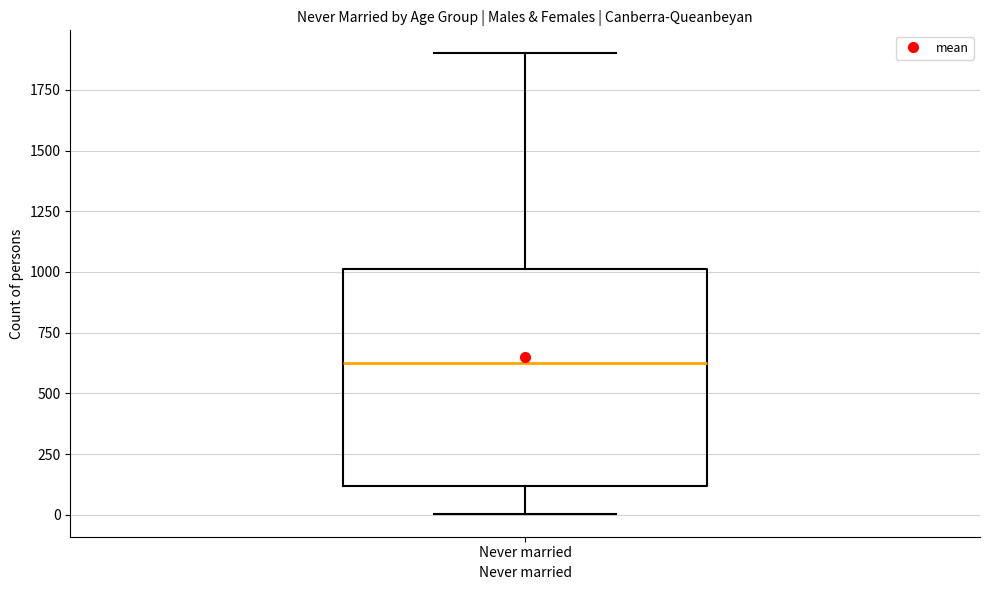

Read this box plot against the y-axis: the position of the median line, the range covered by the box, and the ends of both whiskers. The values are not printed on the chart, so give them approximately, as read against the axis.

median 600, box 100 to 1000, whiskers 0 to 1900